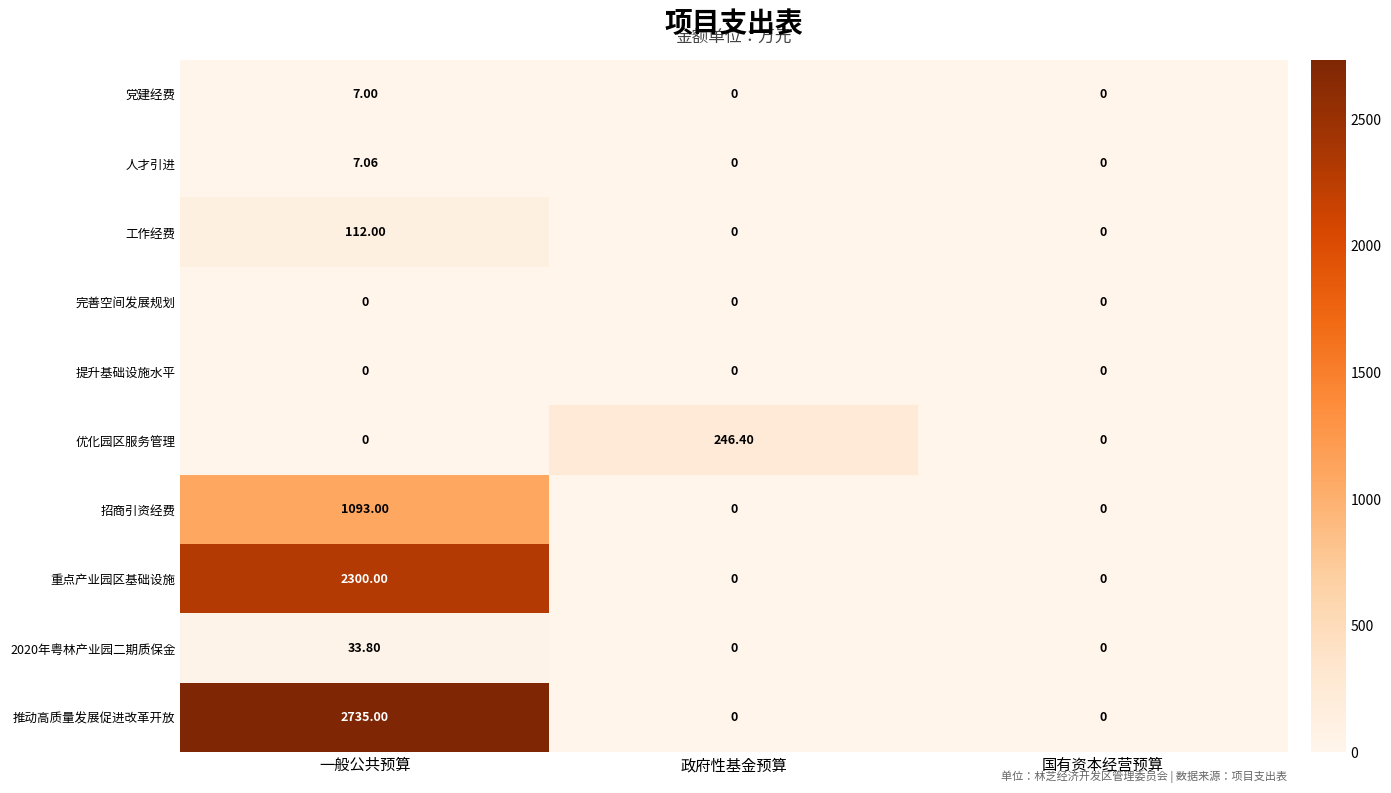

What is the greatest value displayed?

2735.0